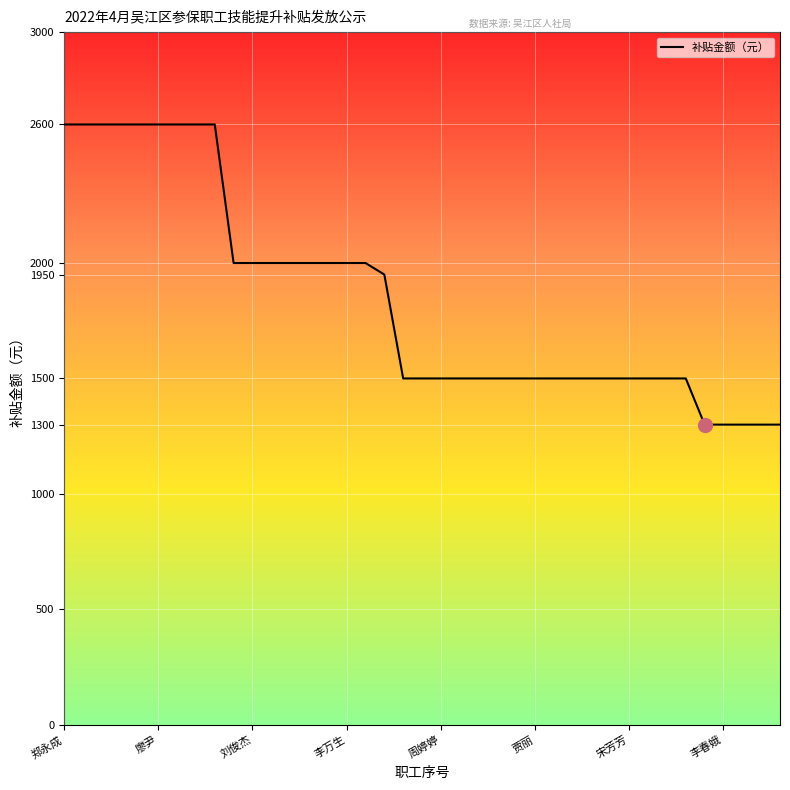

Reading left to right, extract all data points from this chart.

2600	2600	2600	2600	2600	2600	2600	2600	2600	2000	2000	2000	2000	2000	2000	2000	2000	1950	1500	1500	1500	1500	1500	1500	1500	1500	1500	1500	1500	1500	1500	1500	1500	1500	1300	1300	1300	1300	1300